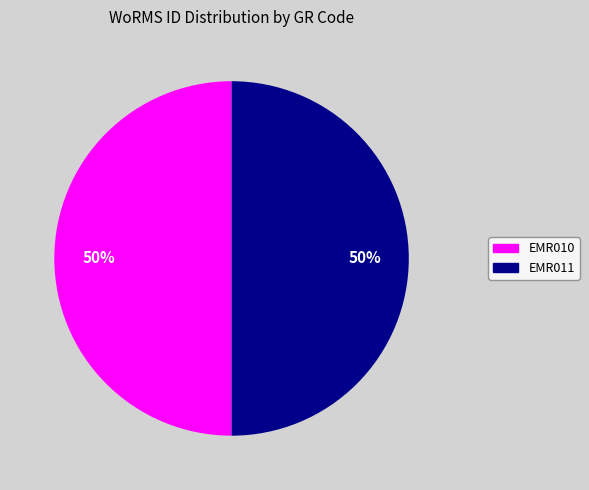

What is the ratio of the value at EMR010 to the value at EMR011?

1.0